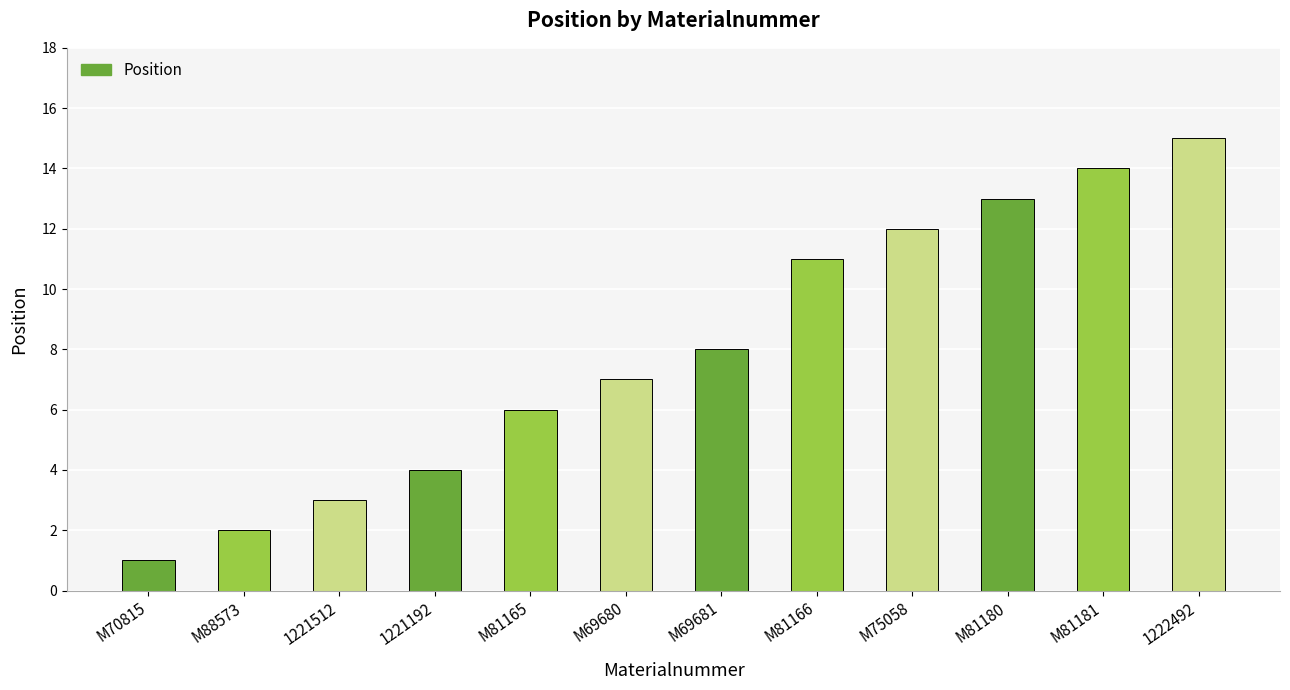

Reading right to left, transcribe all the data shown in this chart.

1222492=15	M81181=14	M81180=13	M75058=12	M81166=11	M69681=8	M69680=7	M81165=6	1221192=4	1221512=3	M88573=2	M70815=1